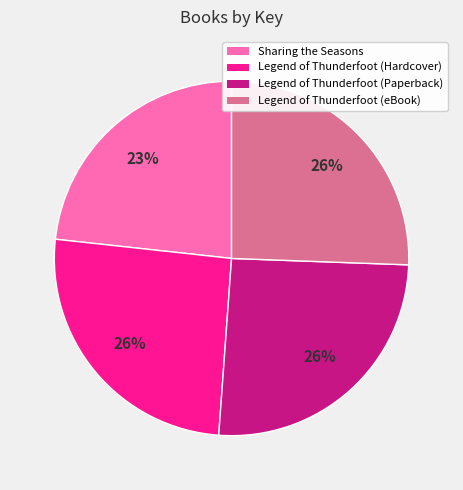

To the nearest percent, what portion does Sharing the Seasons represent?

23%